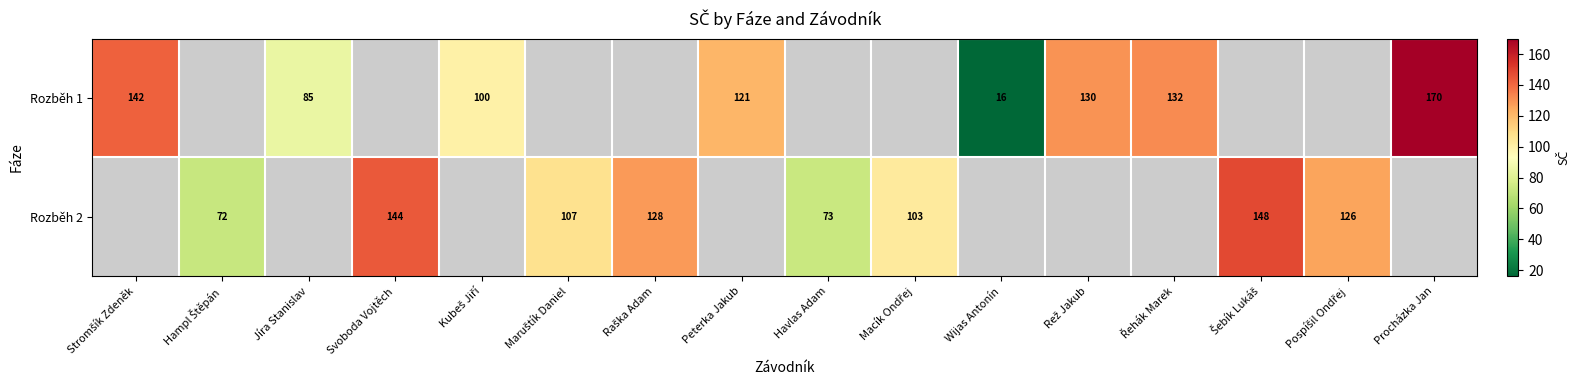

True or false: Rozběh 1 has a value of 121 at Peterka Jakub.

True